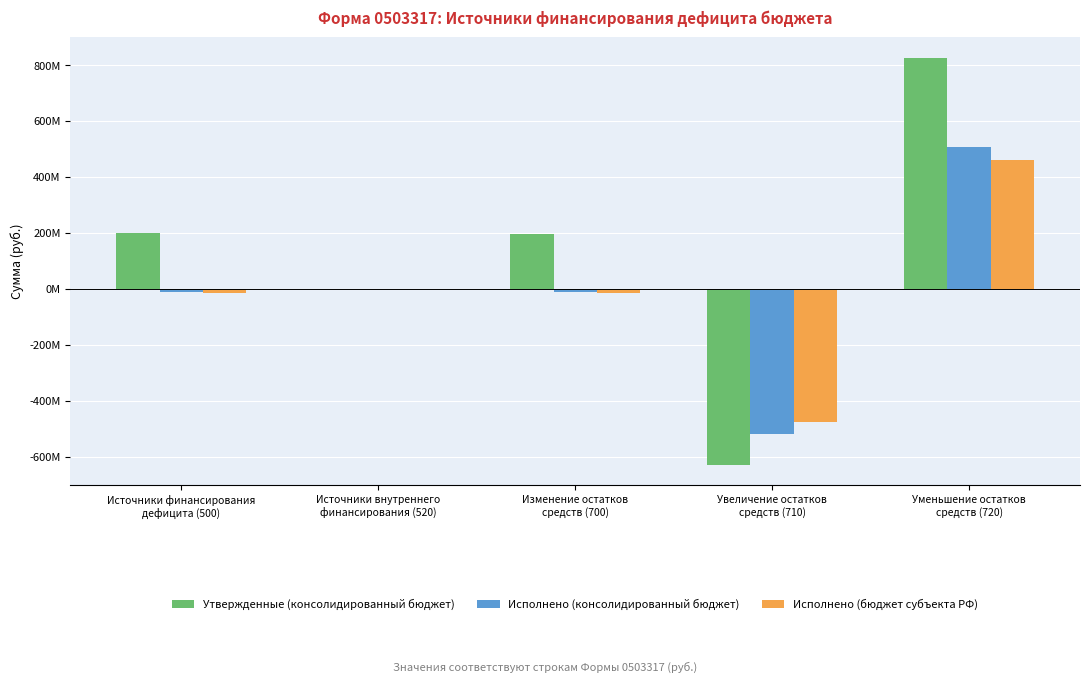

What is the label of the 3rd bar from the right?

Изменение остатков
средств (700)